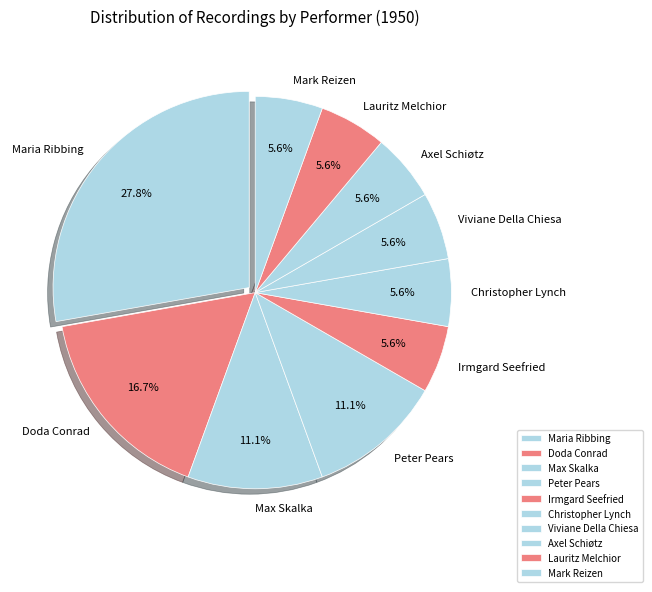

Does Christopher Lynch represent more than half of the total?

No